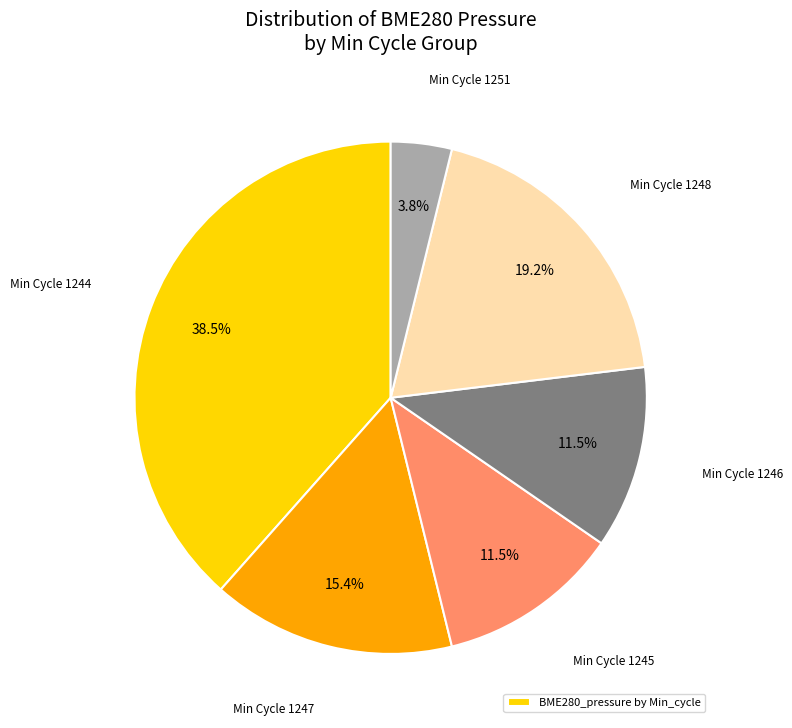

Is there any slice that represents more than half of the pie?

No